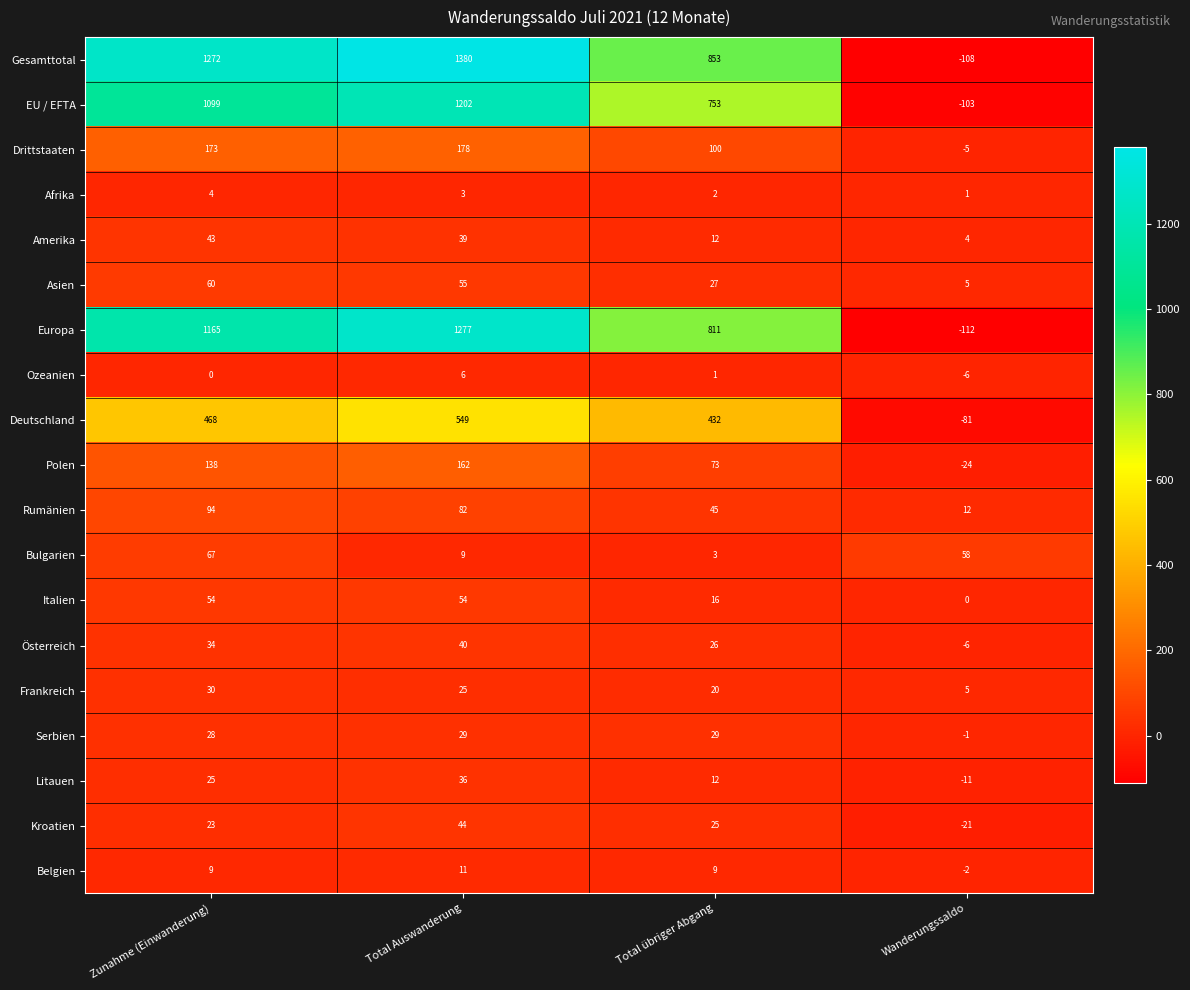

Is it true that Kroatien equals -21 at Wanderungssaldo?

True